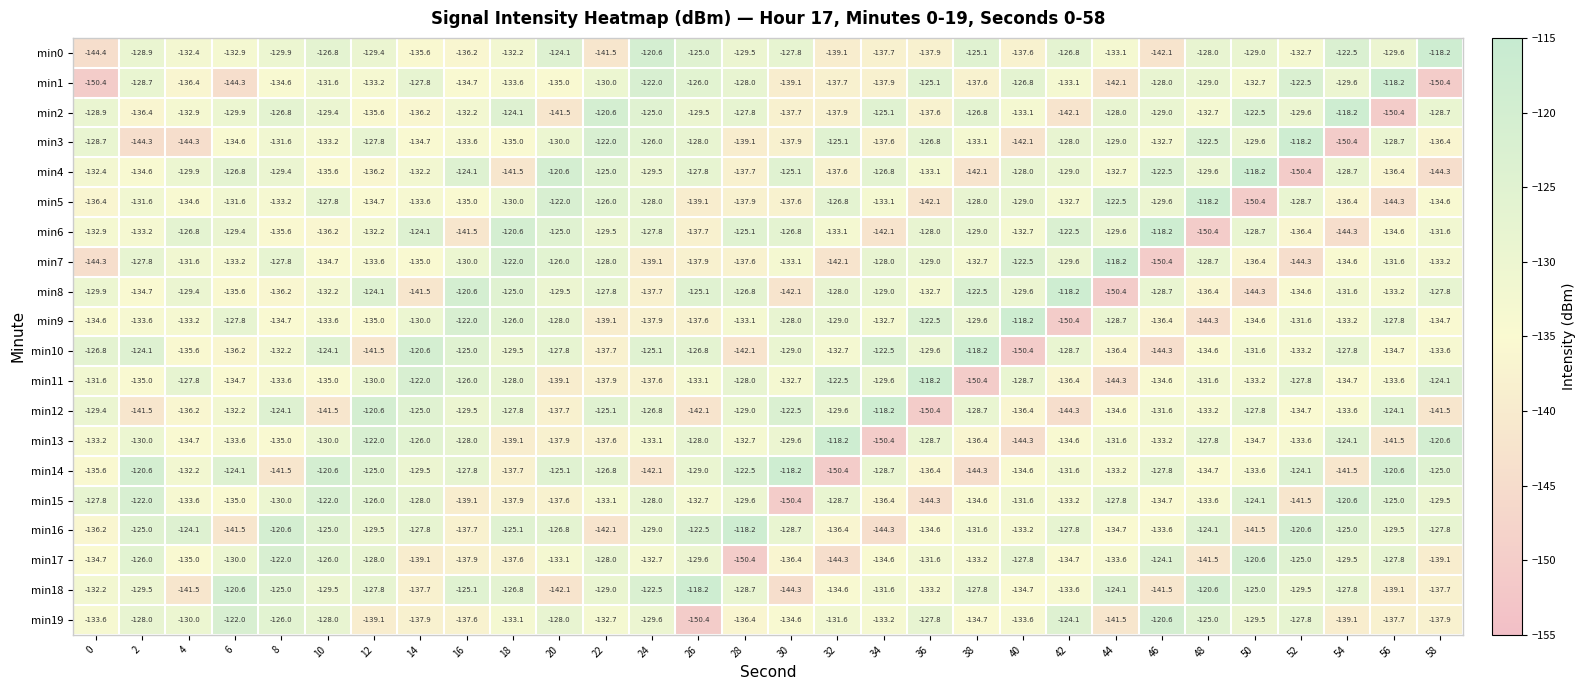

What is the spread (max minus min) of values at 4?

20.2